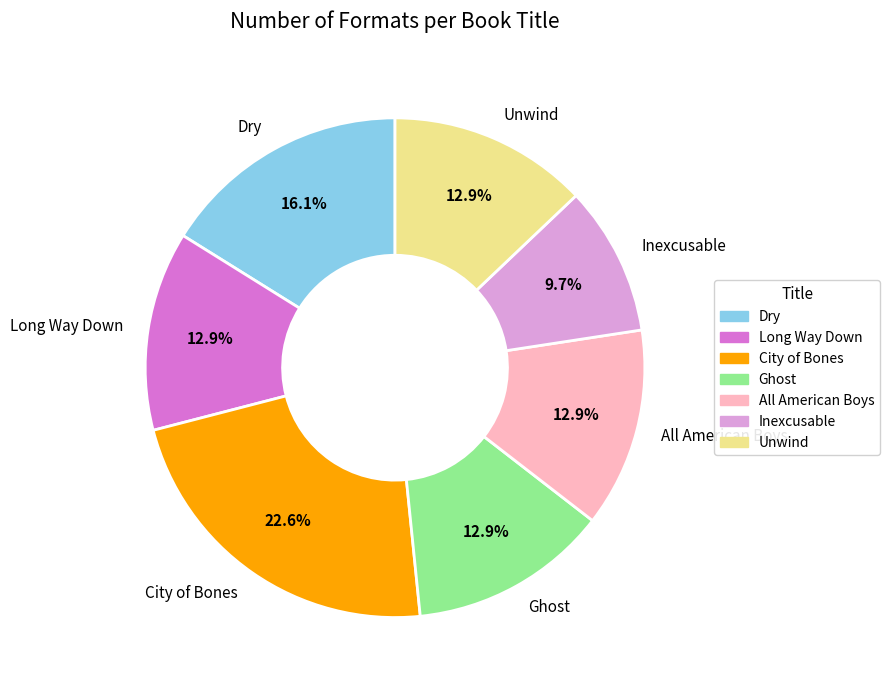

What percentage do All American Boys and Inexcusable together represent?

22.6%